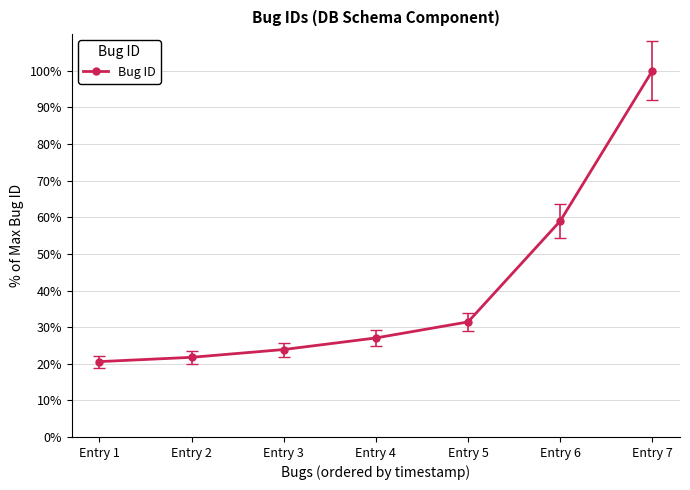

What is the average value?

40.5